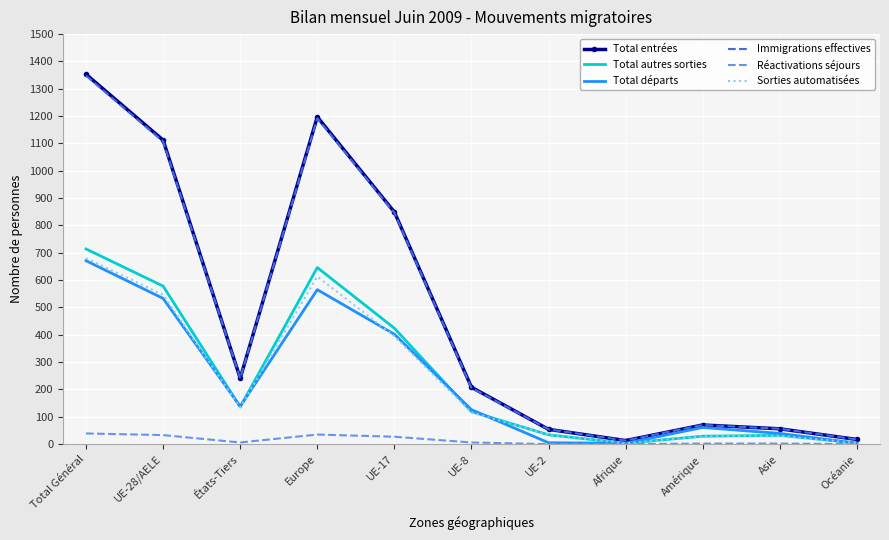

At which label is Sorties automatisées closest to 341?

UE-17